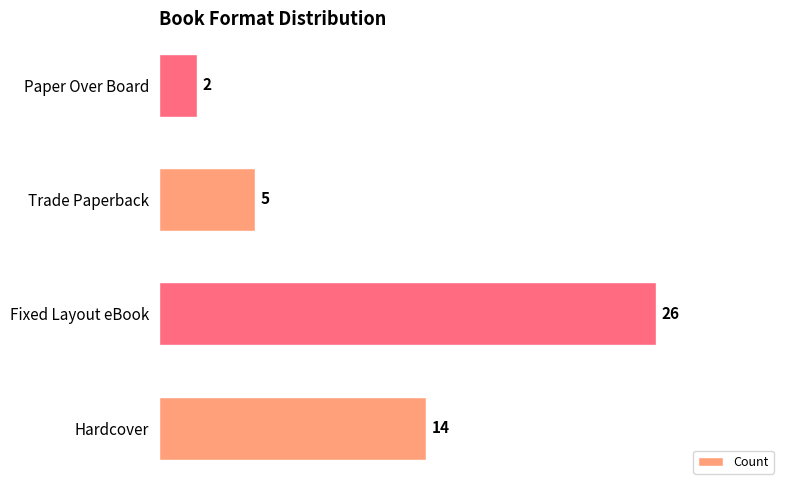

Which label corresponds to the largest value in the chart?

Fixed Layout eBook